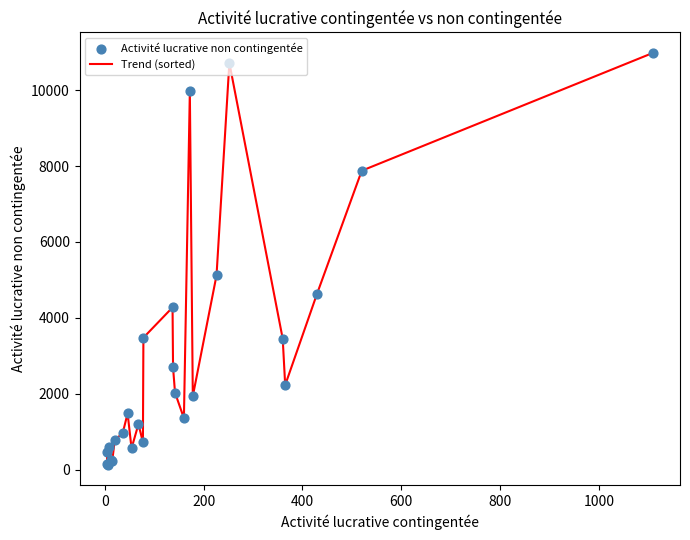

What is the maximum value shown in the chart?

10977